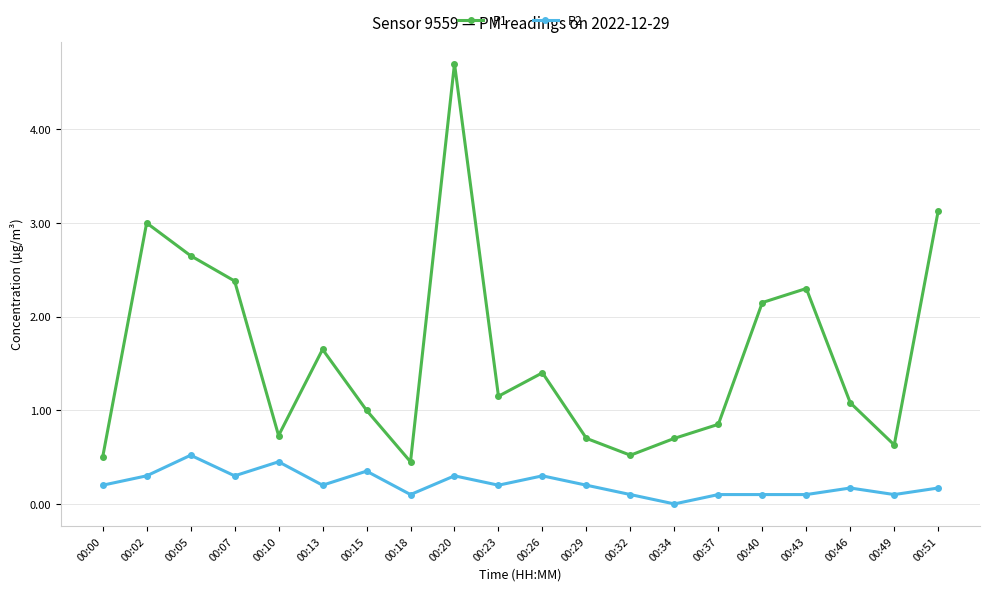

What is the difference between the second highest and minimum values in the P1 series?

2.7